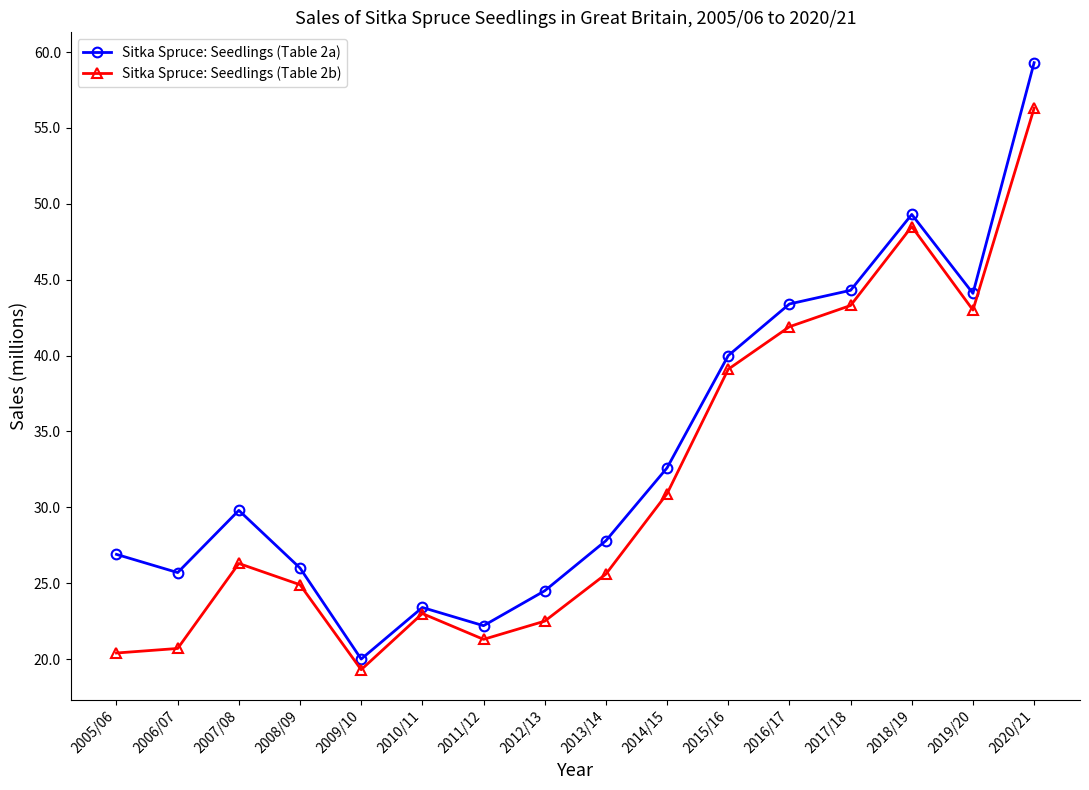

What is the label of the 12th point from the right?

2009/10